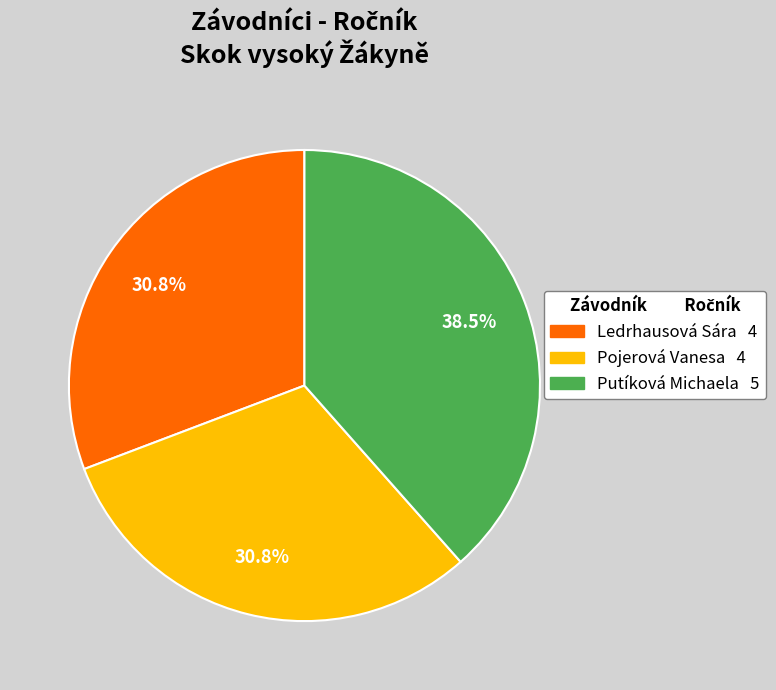

How many slices are in this pie chart?

3